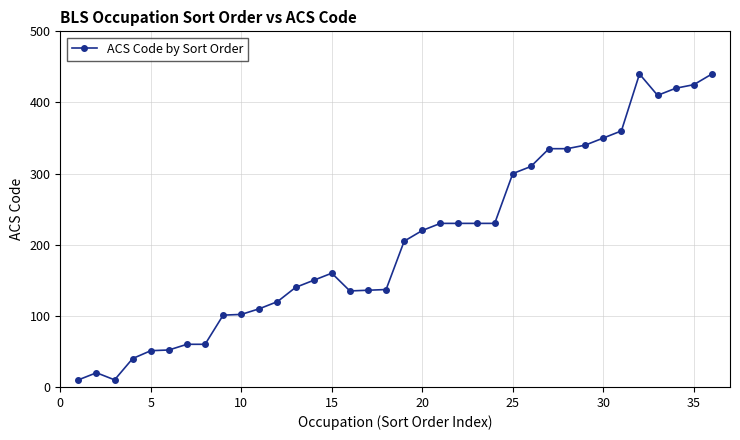

What is the greatest value displayed?

440